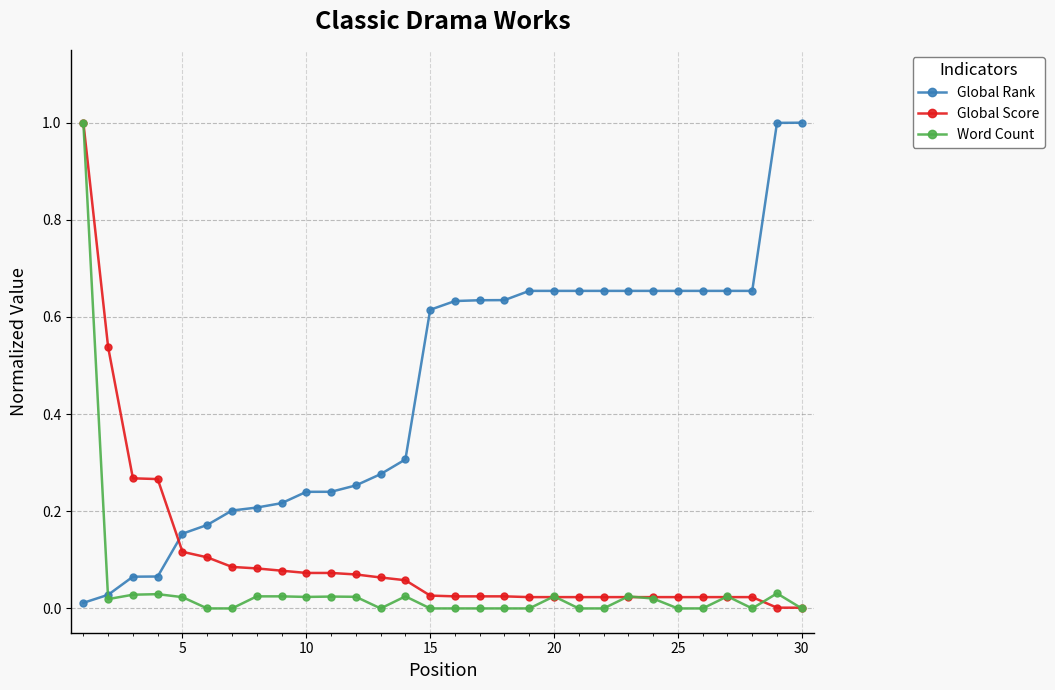

Which series has the largest total across all categories?

Global Rank